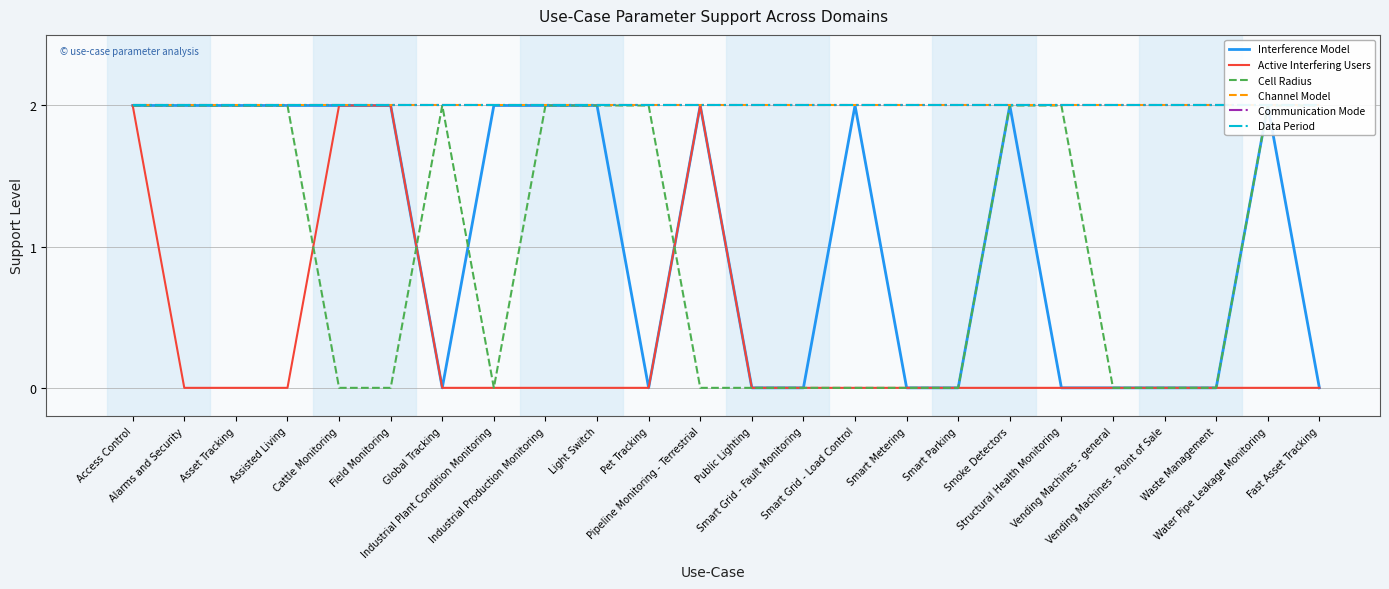

At which category is the sum across all series the highest?

Access Control